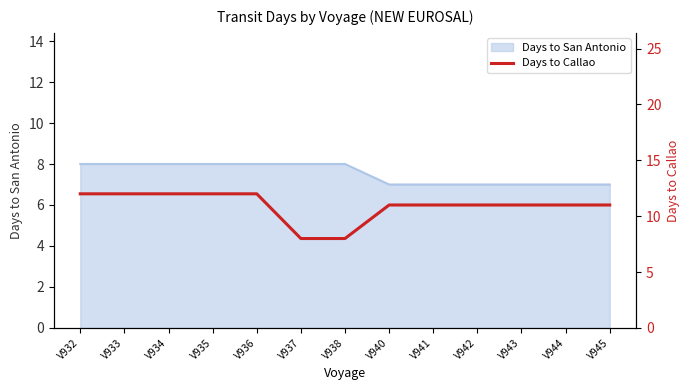

Where does the data first go above 11?

V932